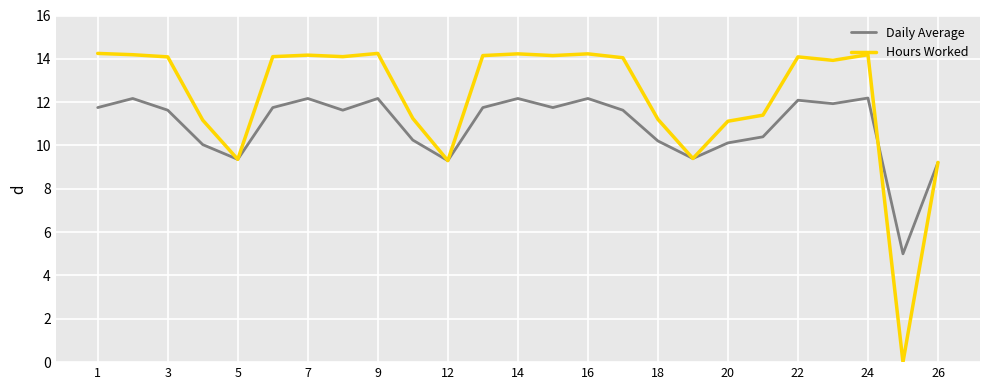

Does the chart have visible grid lines?

Yes